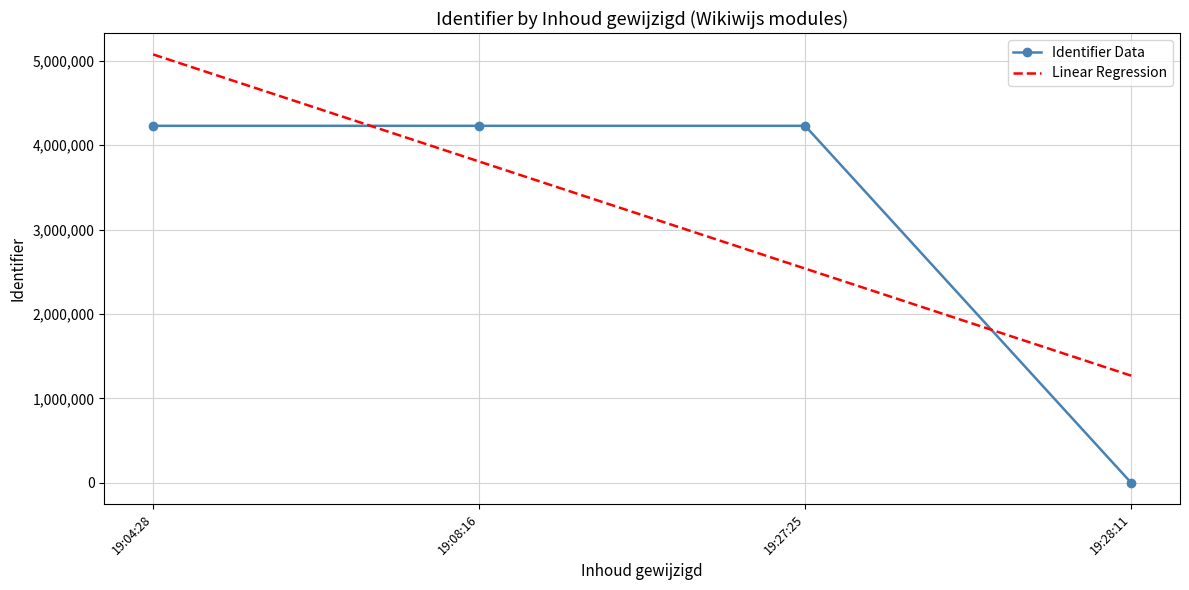

The Linear Regression series shows 5074056.0 at 19:04:28. True or false?

True